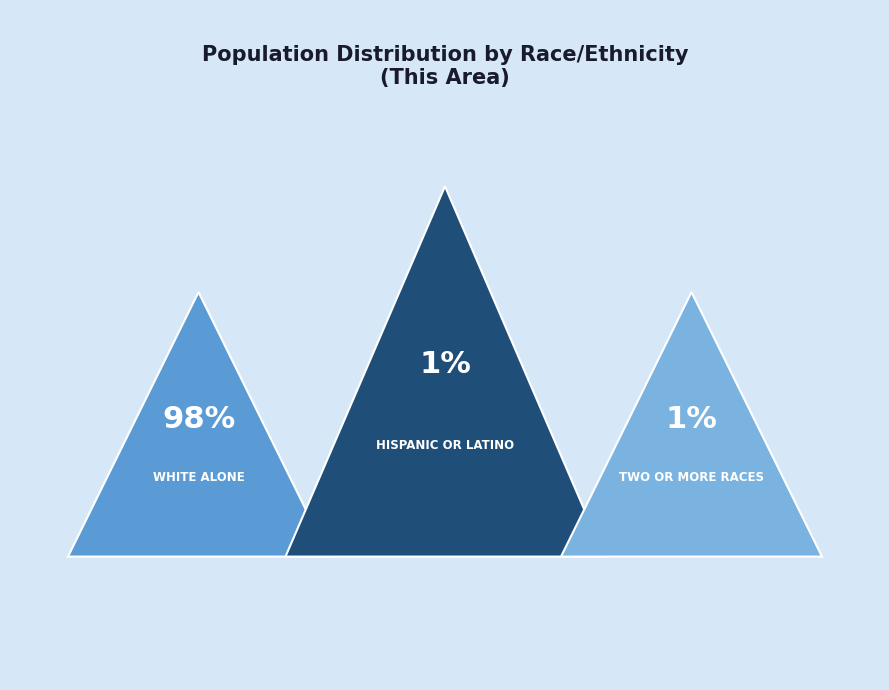

To the nearest percent, what is the combined percentage of Hispanic or Latino and White alone?

99%